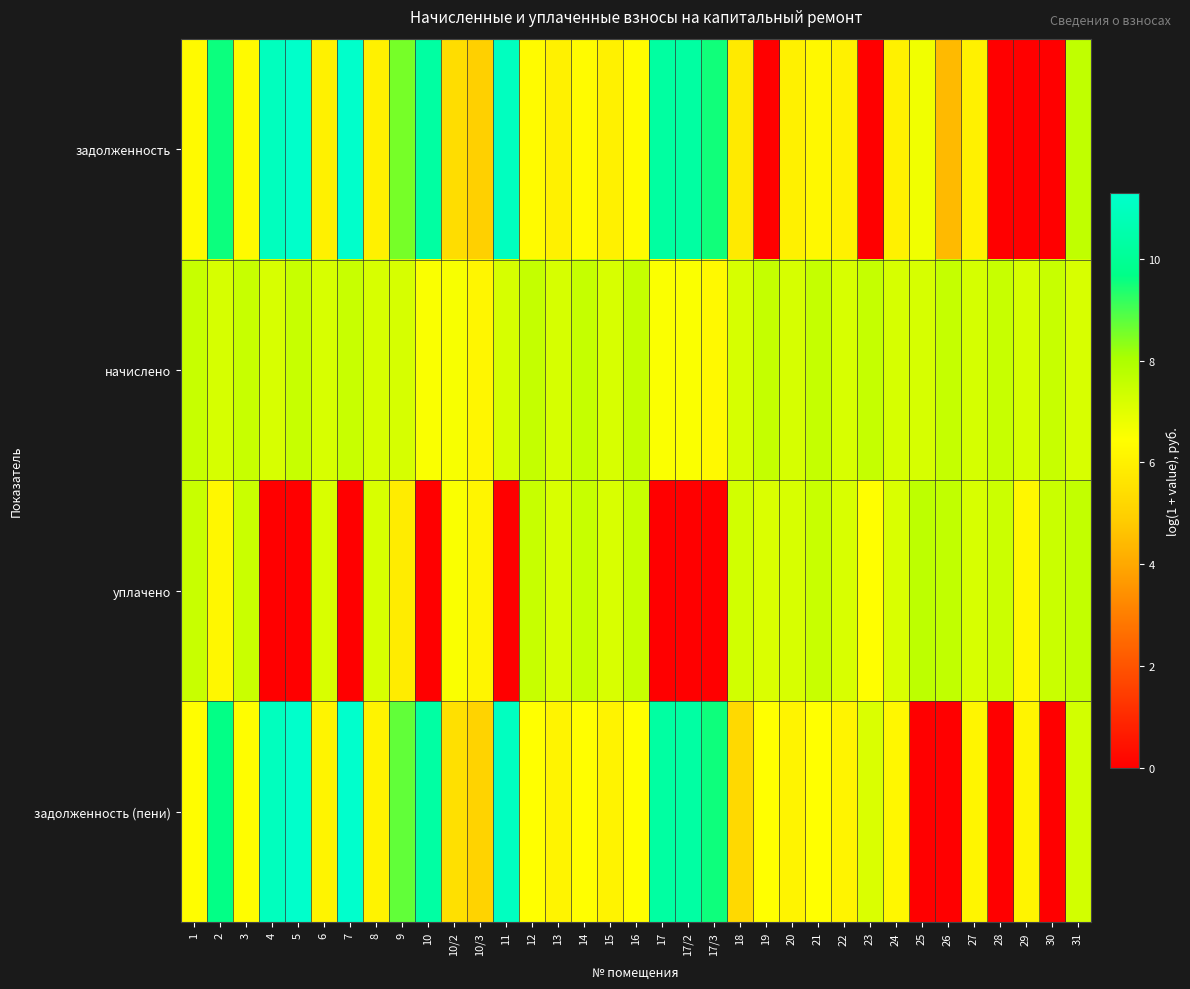

Reading left to right, transcribe all the data shown in this chart.

задолженность: 1=6.3	2=9.6	3=6.3	4=10.9	5=11.2	6=6.0	7=11.3	8=6.0	9=8.5	10=10.3	10/2=5.4	10/3=5.0	11=11.0	12=6.3	13=6.0	14=6.3	15=6.0	16=6.3	17=10.3	17/2=10.3	17/3=9.5	18=5.8	19=0.0	20=6.0	21=6.2	22=6.0	23=0.0	24=6.0	25=6.7	26=4.4	27=6.0	28=0.0	29=0.0	30=0.0	31=7.6
начислено: 1=7.5	2=7.2	3=7.5	4=7.2	5=7.5	6=7.2	7=7.5	8=7.2	9=7.2	10=6.5	10/2=6.6	10/3=6.2	11=7.2	12=7.5	13=7.2	14=7.5	15=7.2	16=7.5	17=6.5	17/2=6.5	17/3=6.3	18=7.2	19=7.5	20=7.2	21=7.5	22=7.2	23=7.5	24=7.2	25=7.2	26=7.5	27=7.2	28=7.5	29=7.2	30=7.5	31=7.2
уплачено: 1=7.5	2=6.2	3=7.5	4=0.0	5=0.0	6=7.2	7=0.0	8=7.2	9=5.9	10=0.0	10/2=6.5	10/3=6.1	11=0.0	12=7.5	13=7.2	14=7.5	15=7.2	16=7.5	17=0.0	17/2=0.0	17/3=0.0	18=7.3	19=7.1	20=7.2	21=7.5	22=7.2	23=6.4	24=7.2	25=7.7	26=7.6	27=7.2	28=7.4	29=6.2	30=7.5	31=7.6
задолженность (пени): 1=6.4	2=9.6	3=6.4	4=11.0	5=11.3	6=6.1	7=11.3	8=6.1	9=8.7	10=10.3	10/2=5.5	10/3=5.1	11=11.0	12=6.4	13=6.1	14=6.4	15=6.1	16=6.4	17=10.3	17/2=10.3	17/3=9.6	18=5.3	19=6.5	20=6.1	21=6.4	22=6.1	23=7.1	24=6.2	25=0.0	26=0.0	27=6.1	28=0.0	29=6.1	30=0.0	31=7.3